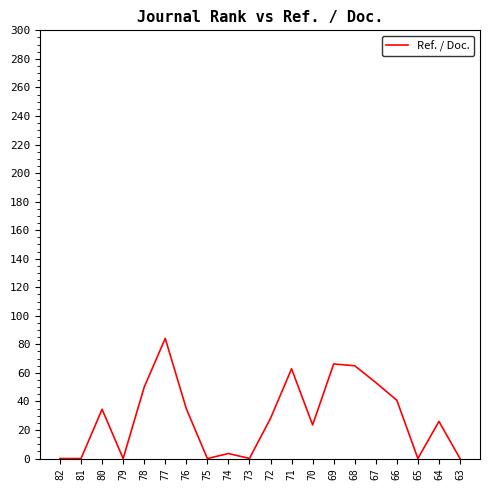

True or false: the data shows 73.4 at 66.

False